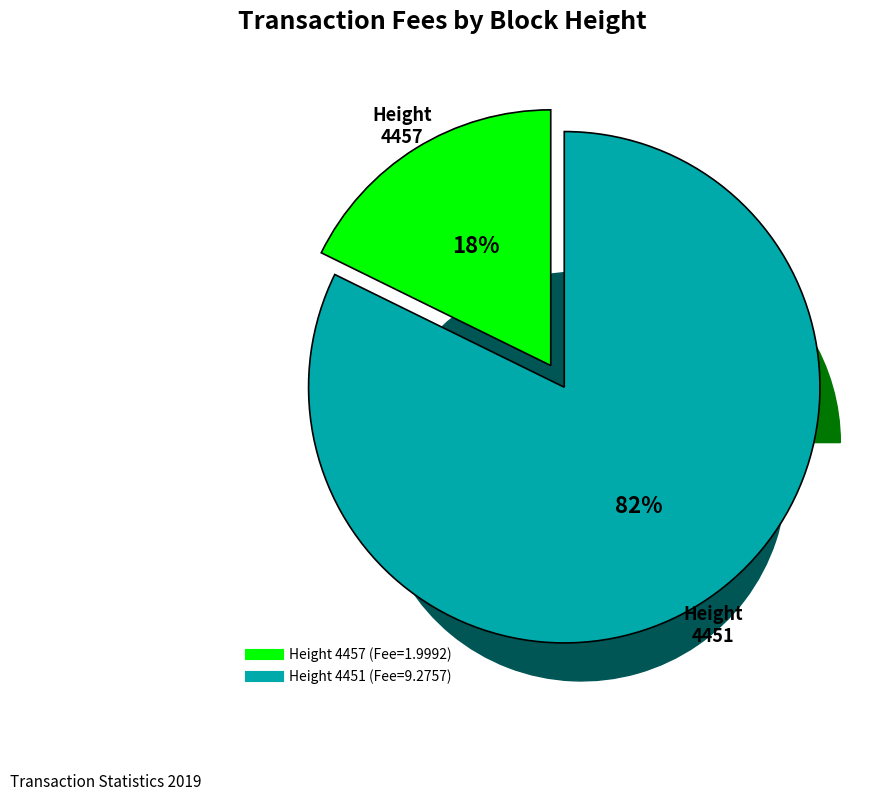

What percentage is NOT represented by 4457?

82.3%